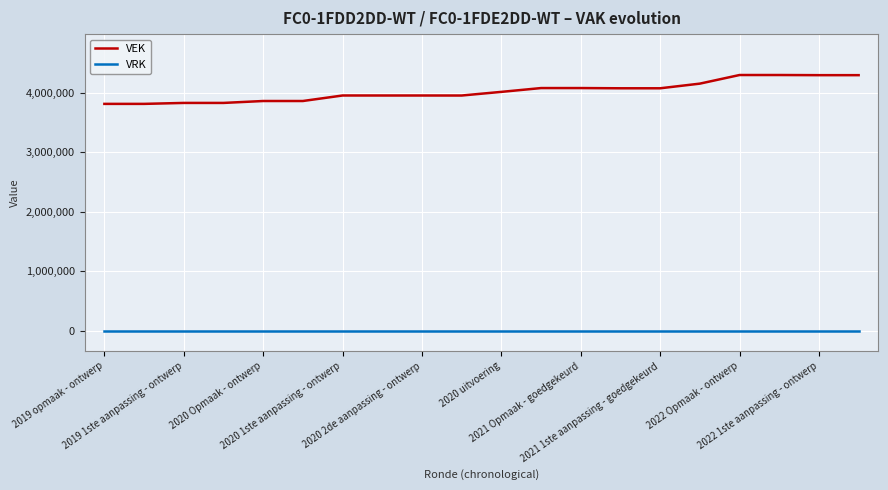

Rank the series by their maximum value, from highest to lowest.

VEK, VRK